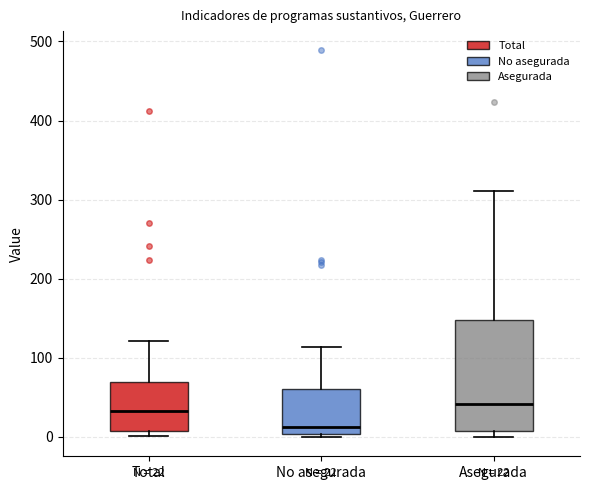

Comparing the boxes themselves (not the whiskers), which one is the tallest?

Asegurada